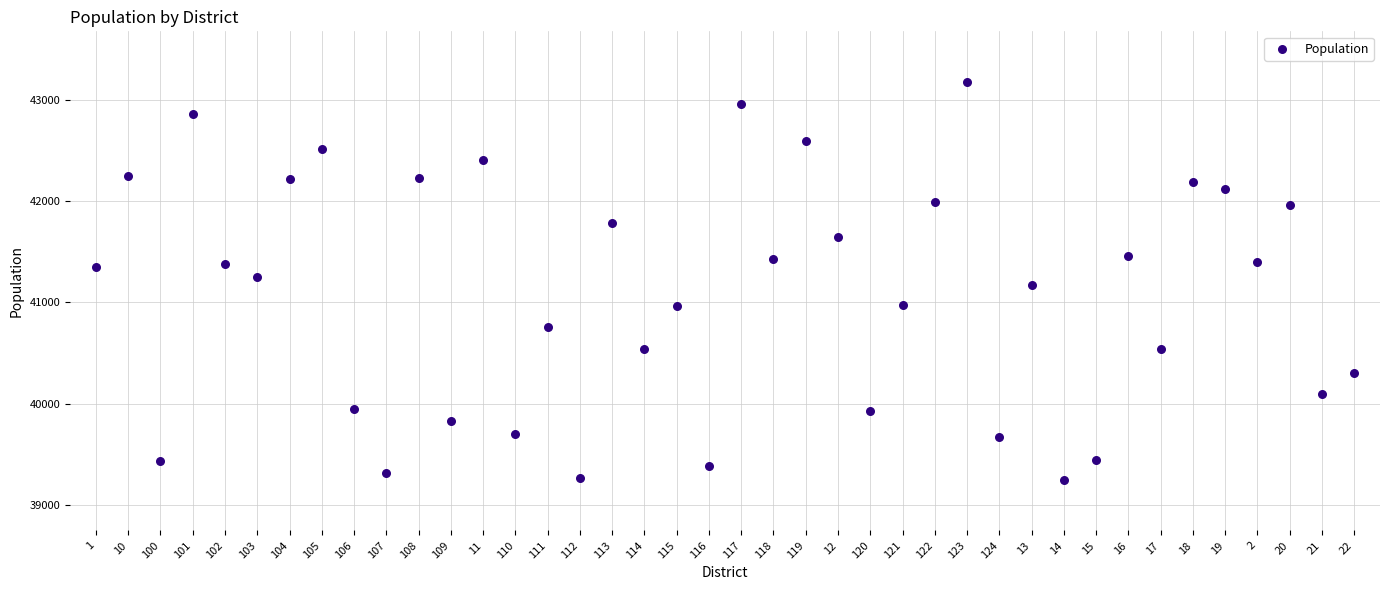

What is the range of Y values (max minus min)?

3934